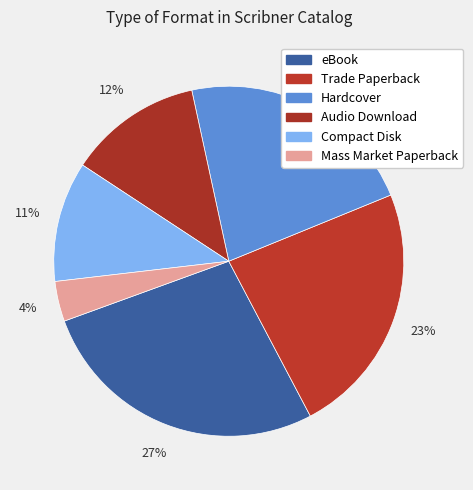

How many segments does this pie chart have?

6